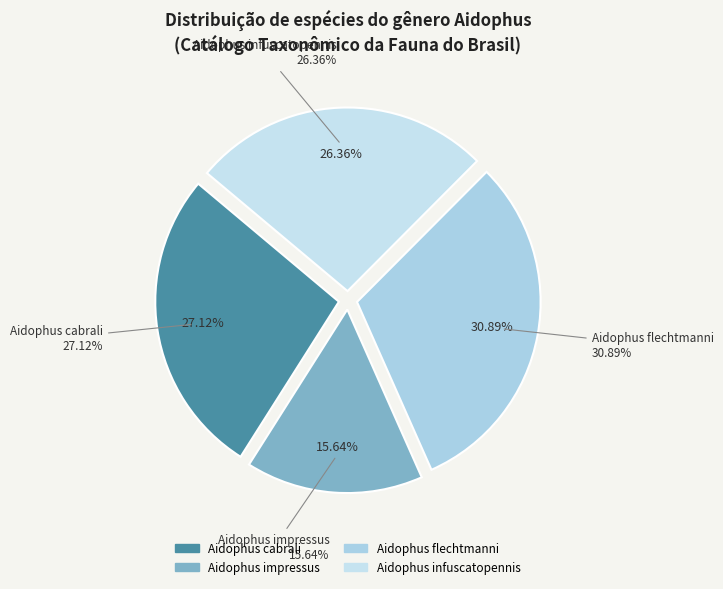

Does Aidophus infuscatopennis represent more than half of the total?

No